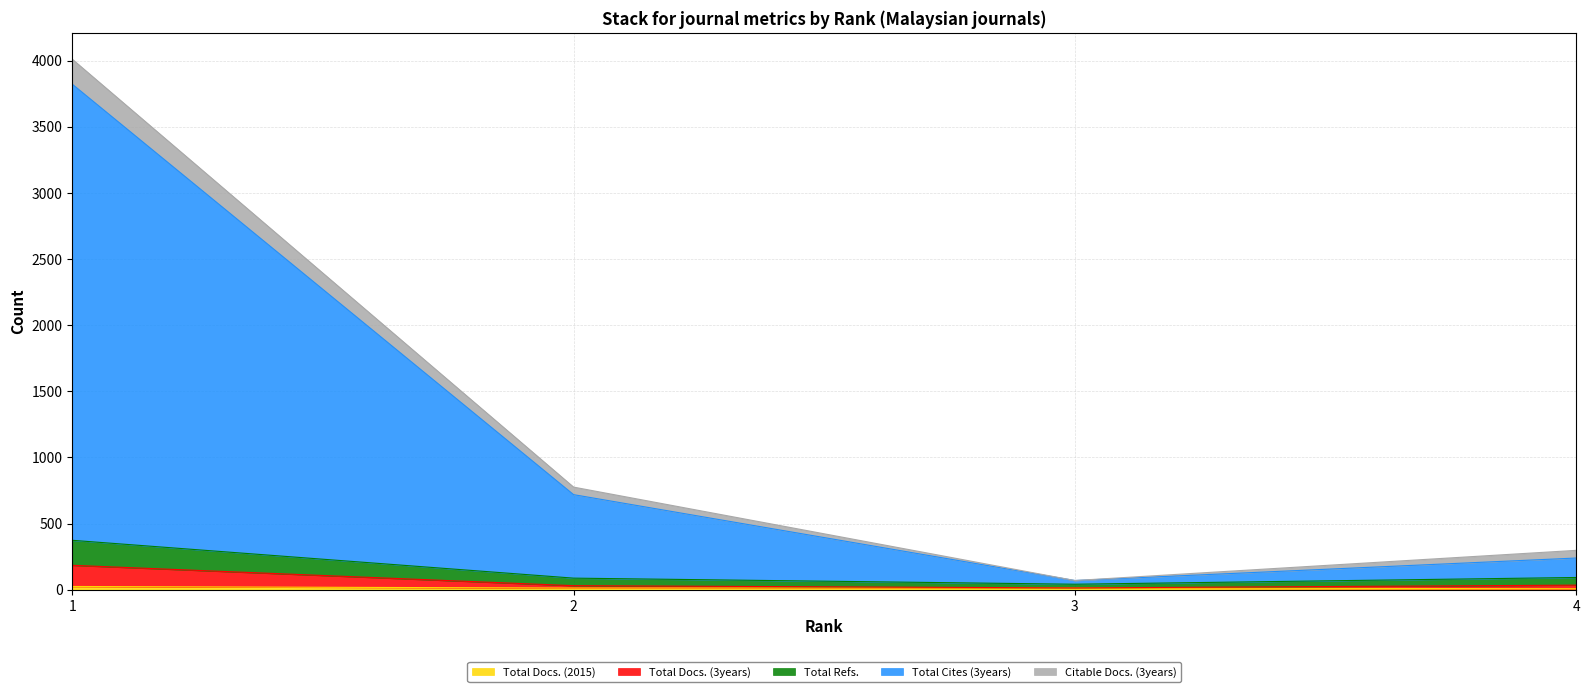

The value of Total Docs. (2015) at 4 is 3. True or false?

False